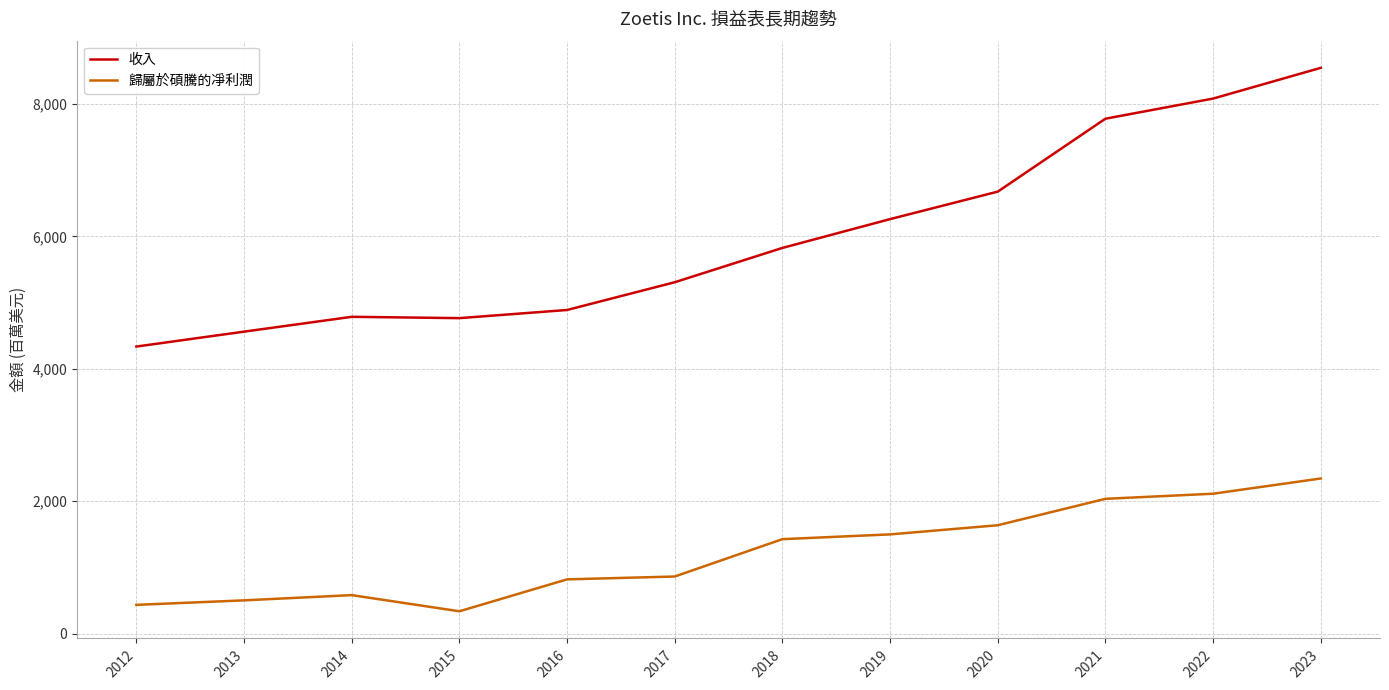

Rank the series at 2016 from lowest to highest value.

歸屬於碩騰的凈利潤, 收入